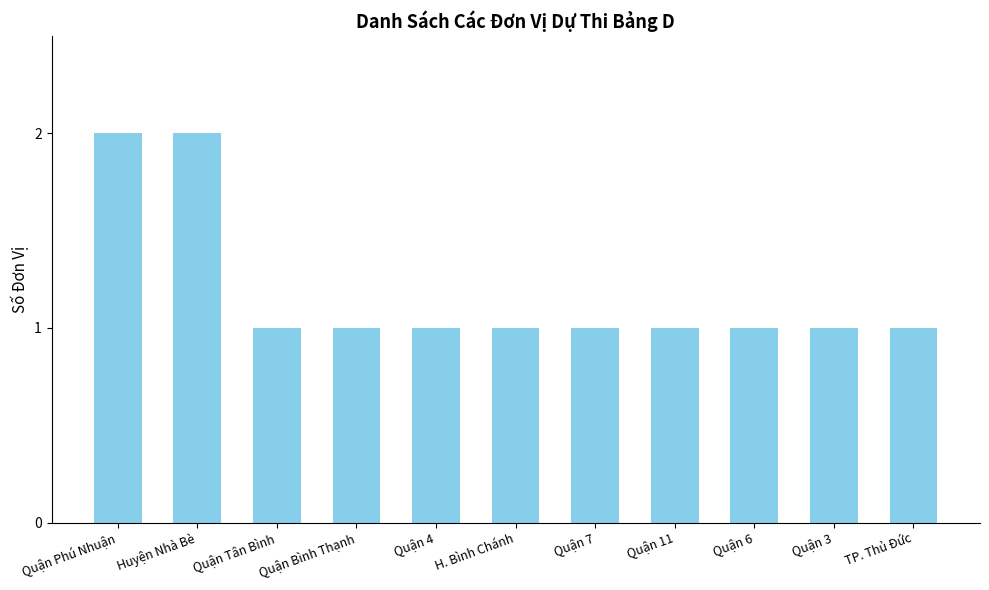

How many series are shown in this chart?

1